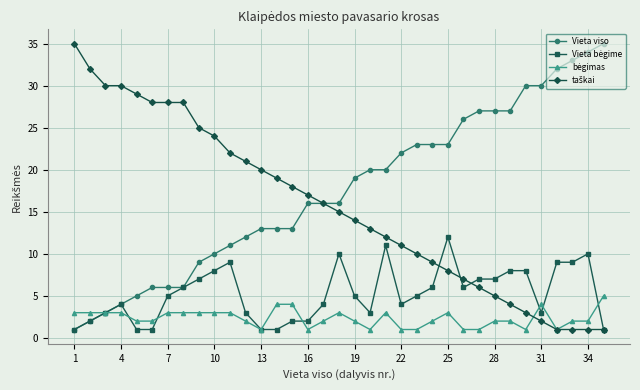

Reading left to right, extract all data points from this chart.

Vieta viso: 1	2	3	4	5	6	6	6	9	10	11	12	13	13	13	16	16	16	19	20	20	22	23	23	23	26	27	27	27	30	30	32	33	34	35
Vieta bėgime: 1	2	3	4	1	1	5	6	7	8	9	3	1	1	2	2	4	10	5	3	11	4	5	6	12	6	7	7	8	8	3	9	9	10	1
bėgimas: 3	3	3	3	2	2	3	3	3	3	3	2	1	4	4	1	2	3	2	1	3	1	1	2	3	1	1	2	2	1	4	1	2	2	5
taškai: 35	32	30	30	29	28	28	28	25	24	22	21	20	19	18	17	16	15	14	13	12	11	10	9	8	7	6	5	4	3	2	1	1	1	1